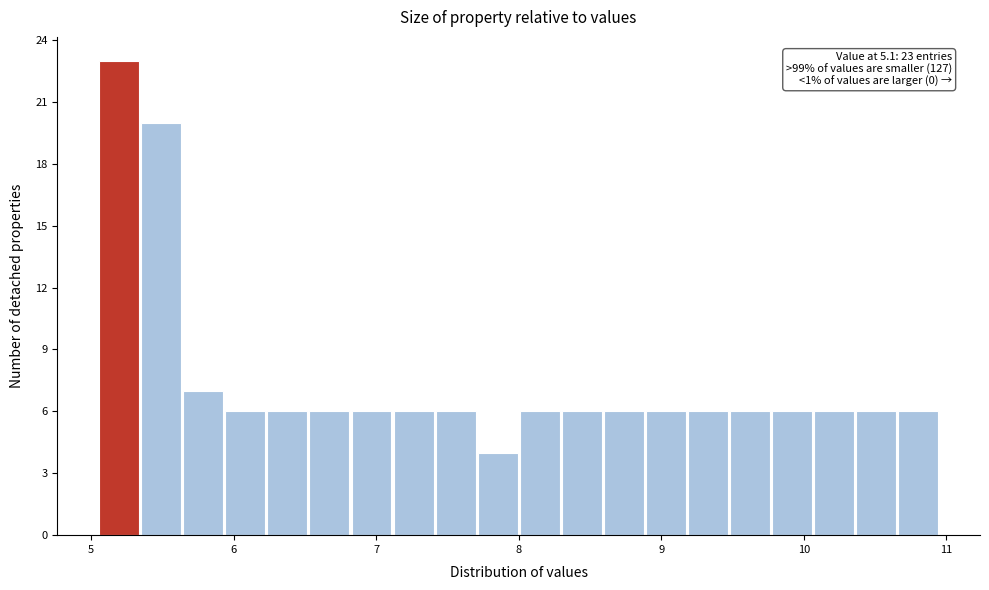

Around what value on the x-axis is the tallest bar? Give the approximate position of its centre, as read against the axis.

5.2